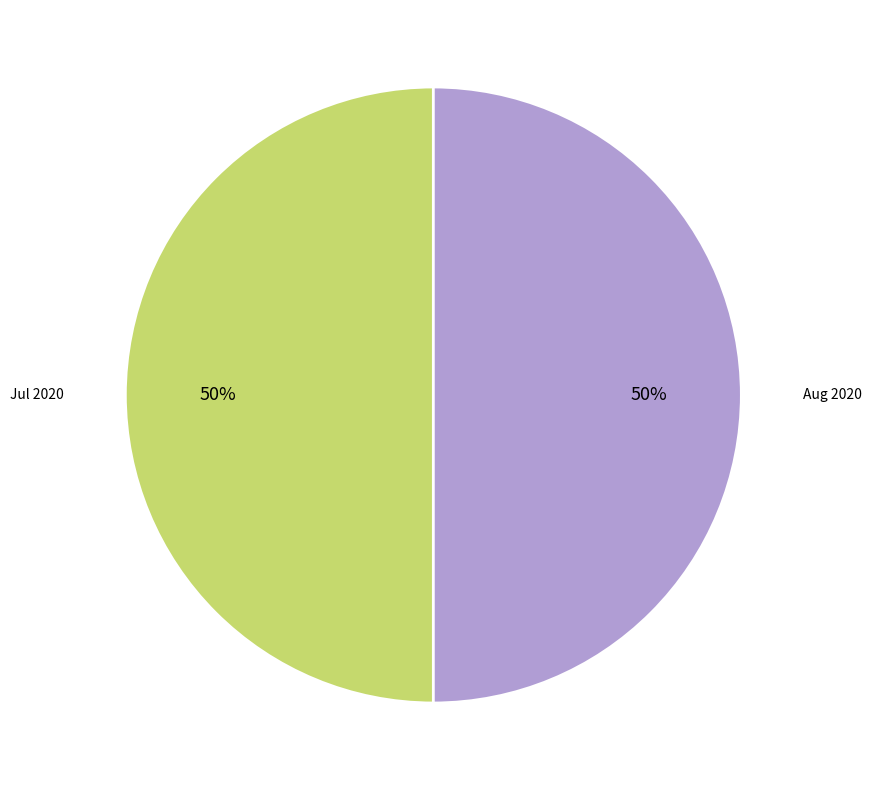

To the nearest percent, what is the average slice percentage?

50%